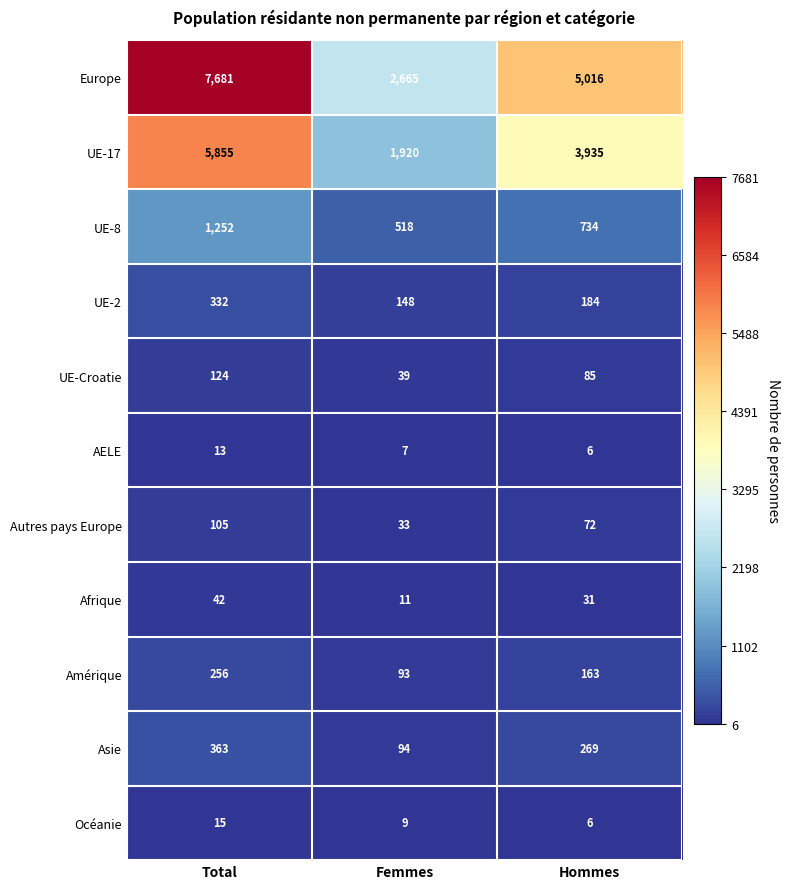

Which series changed the most between Total and Femmes?

Europe